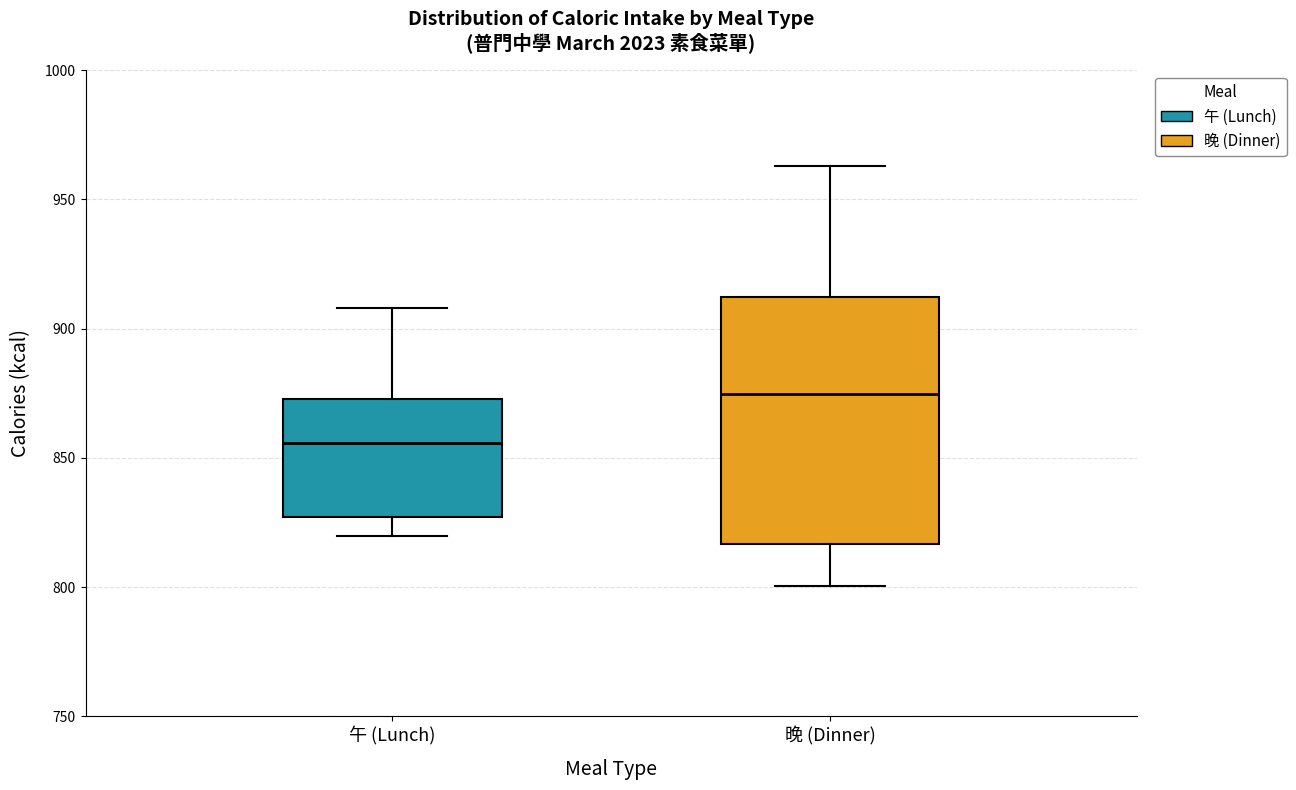

Where is the lower edge of the box for 晚 (Dinner) on the y-axis? The values are not printed on the chart, so give them approximately, as read against the axis.

815